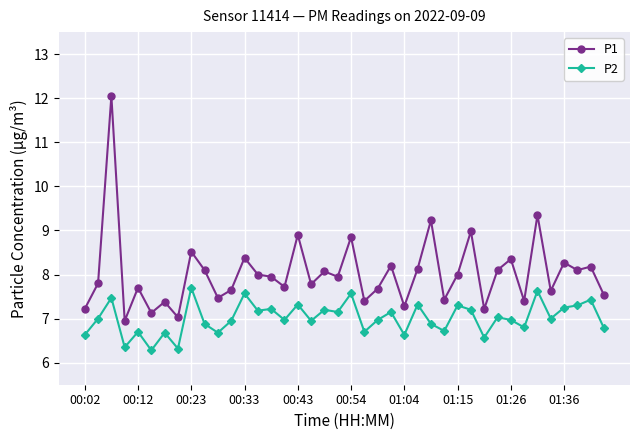

What is the maximum value shown in the chart?

12.1